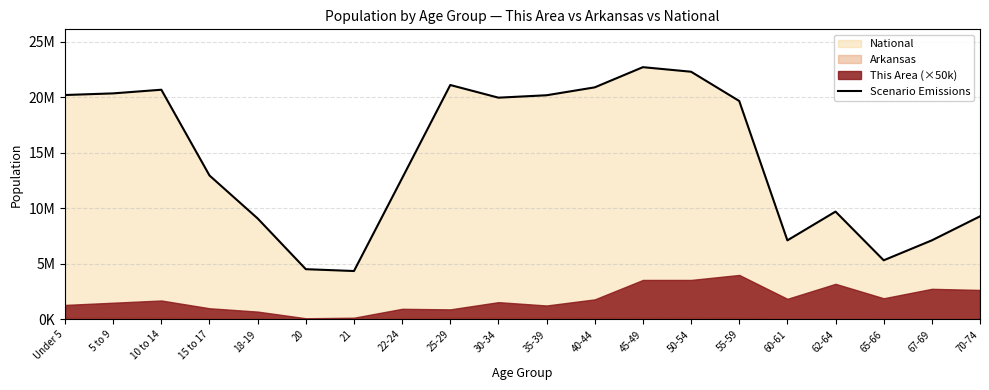

Between 22-24 and 40-44, which is larger?

40-44